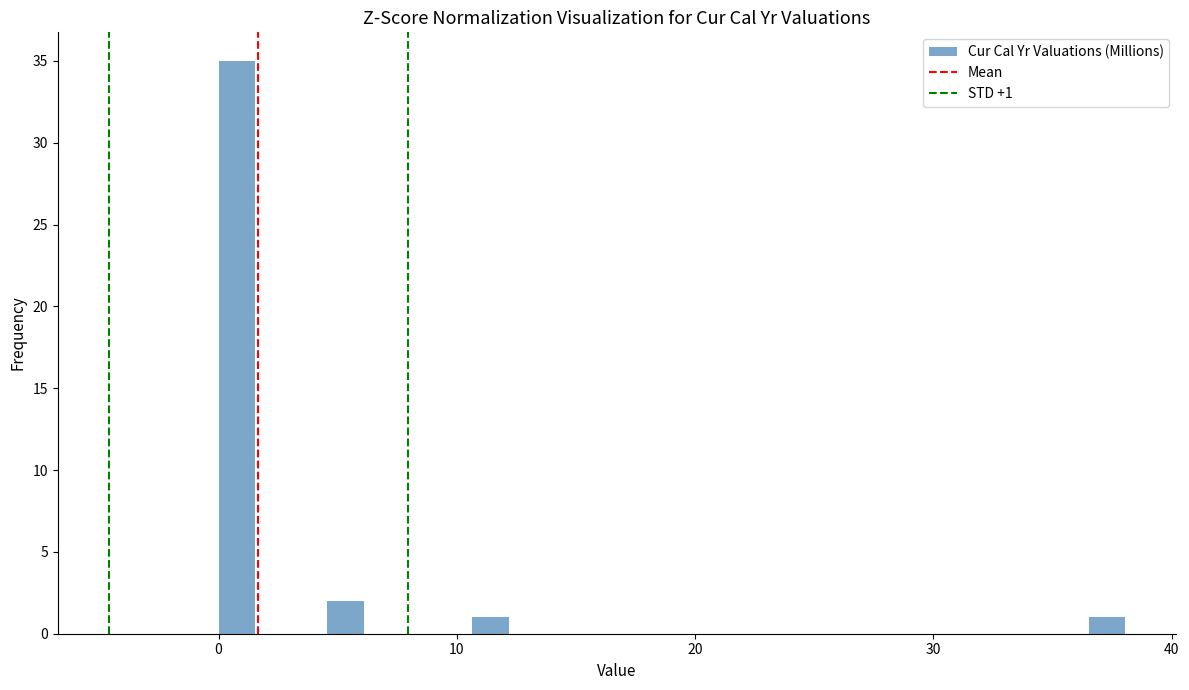

Read against the x-axis, roughly where is the centre of the tallest bar?

1